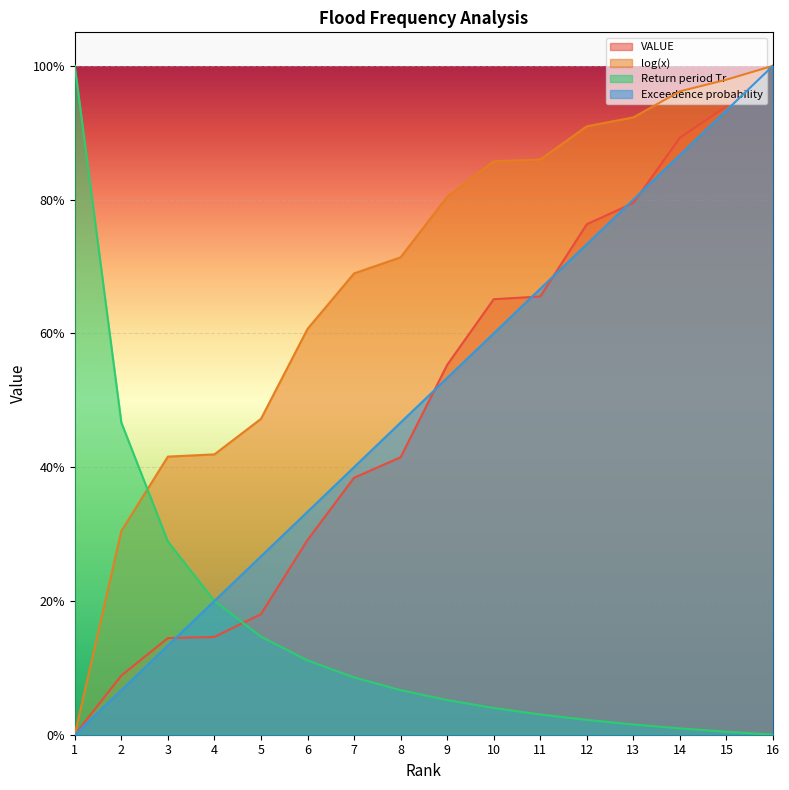

Is it true that VALUE equals 0.1 at 2?

False